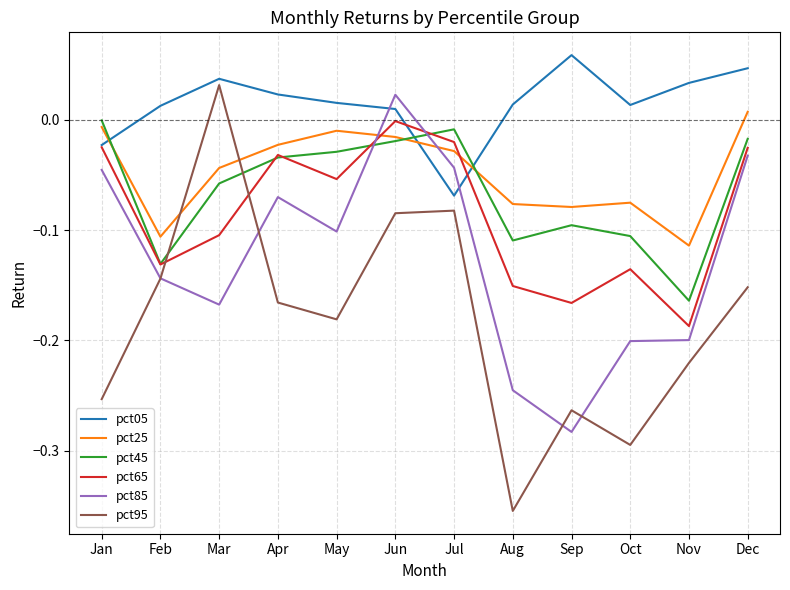

At Jun, list the series in order from largest to smallest.

pct85, pct05, pct65, pct25, pct45, pct95